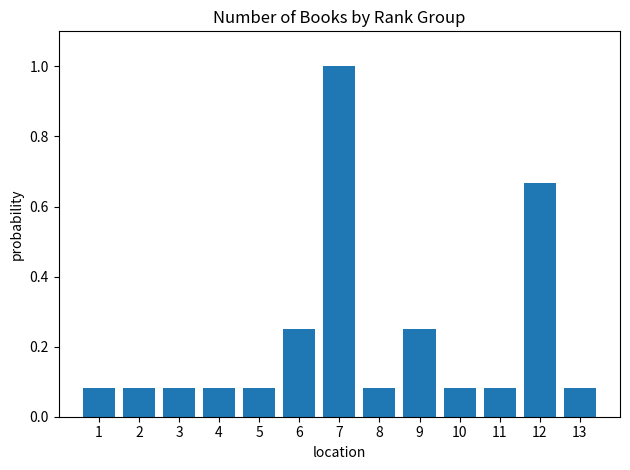

Does the chart contain any negative values?

No